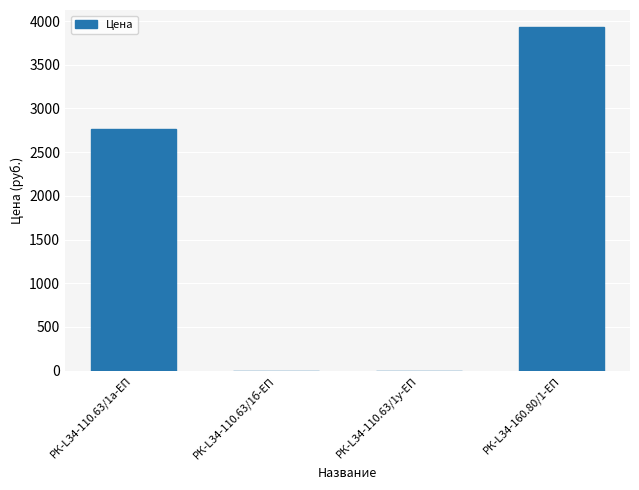

The value at РК-L34-110.63/1а-ЕП is 2768.5. True or false?

True